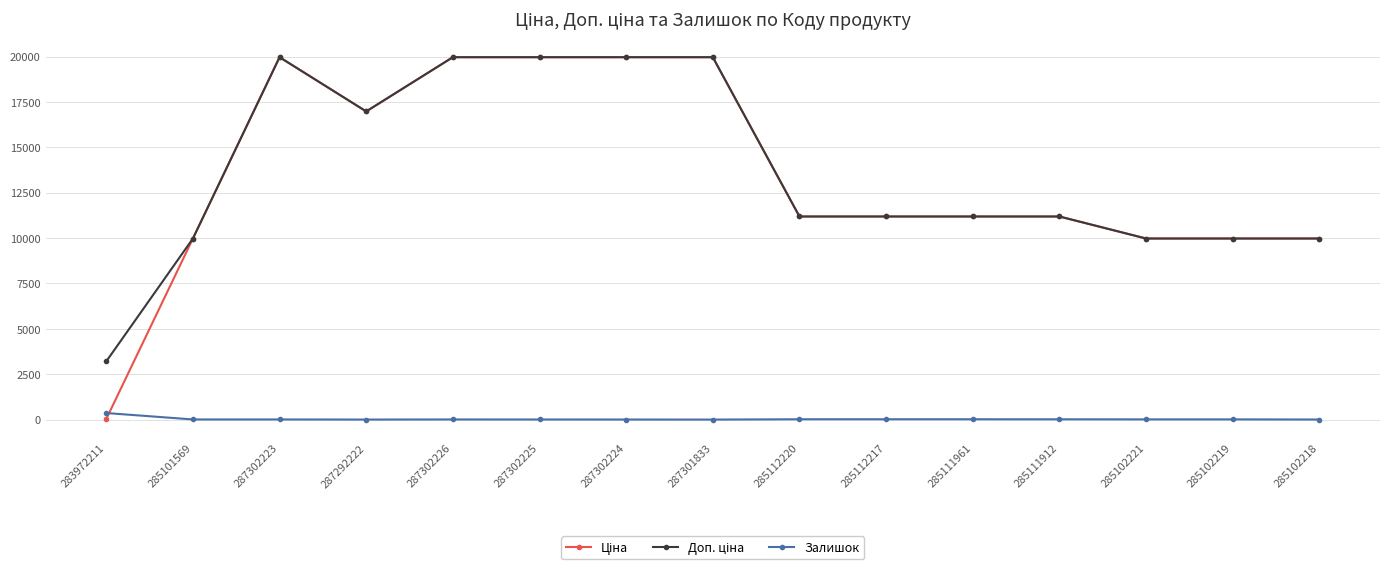

The Залишок series shows 7.0 at 287302226. True or false?

True